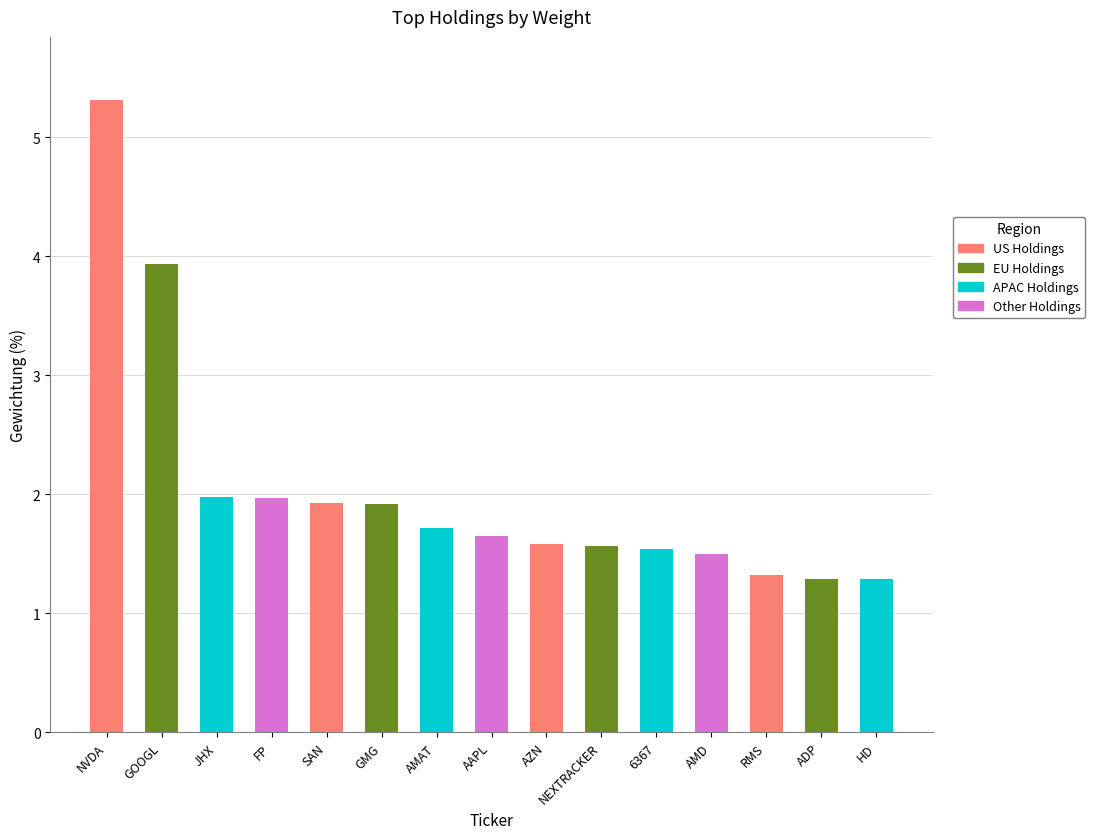

What is the difference between the maximum and minimum values?

4.0